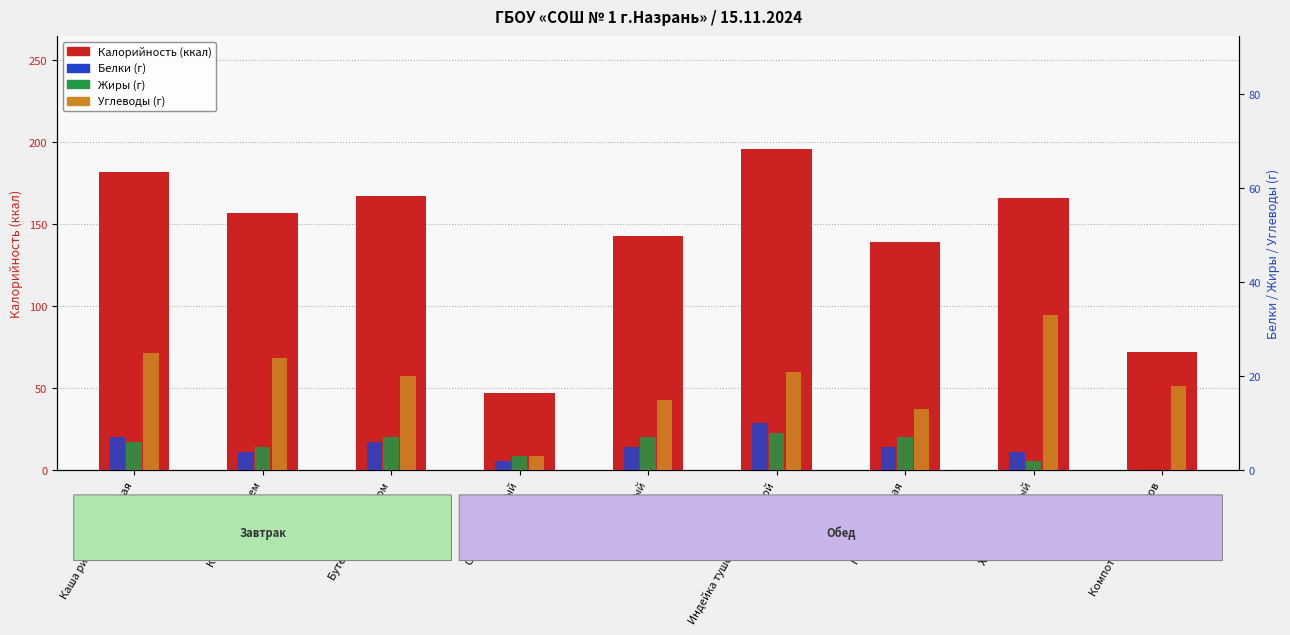

What is the total value across all series at Салат капустный?

55